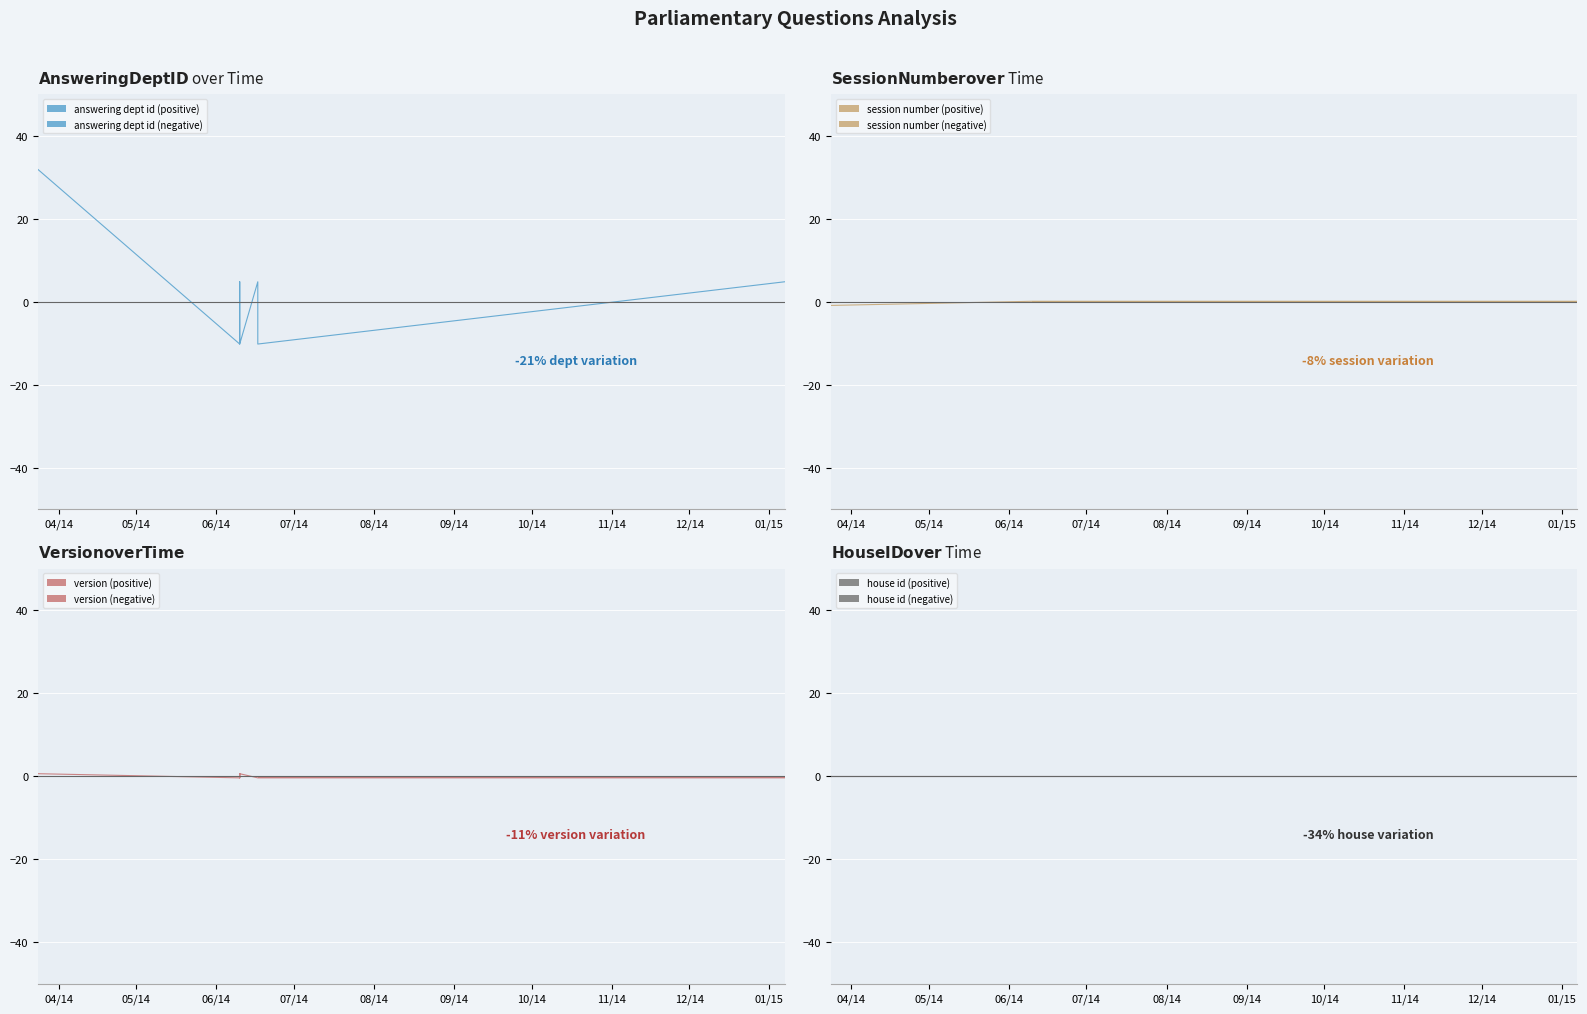

Which series ends up on top after the final intersection of version and answering dept id?

answering dept id